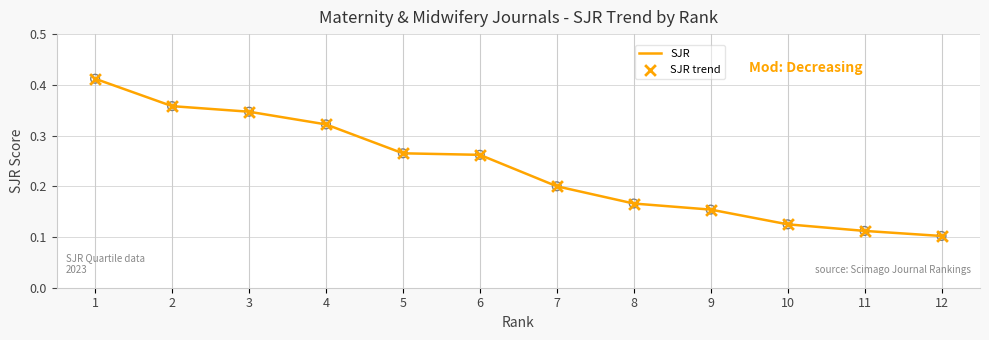

Is it true that the value at 8 is 0.3?

False